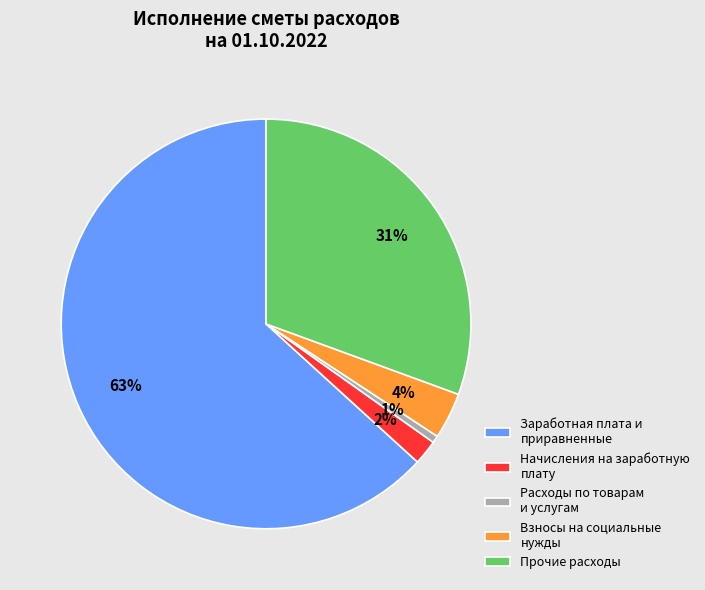

Which slice is the smallest?

Расходы по товарам и услугам